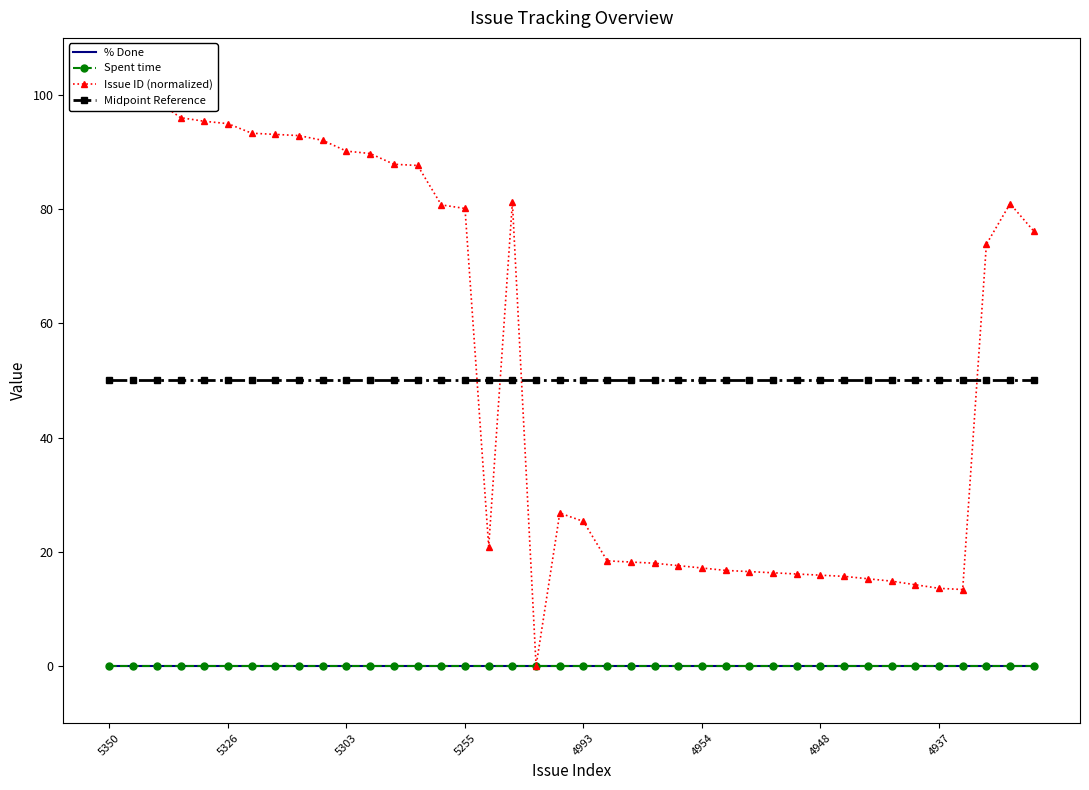

Is the value of Spent time at 22 greater than the value of Issue ID (normalized) at 18?

No